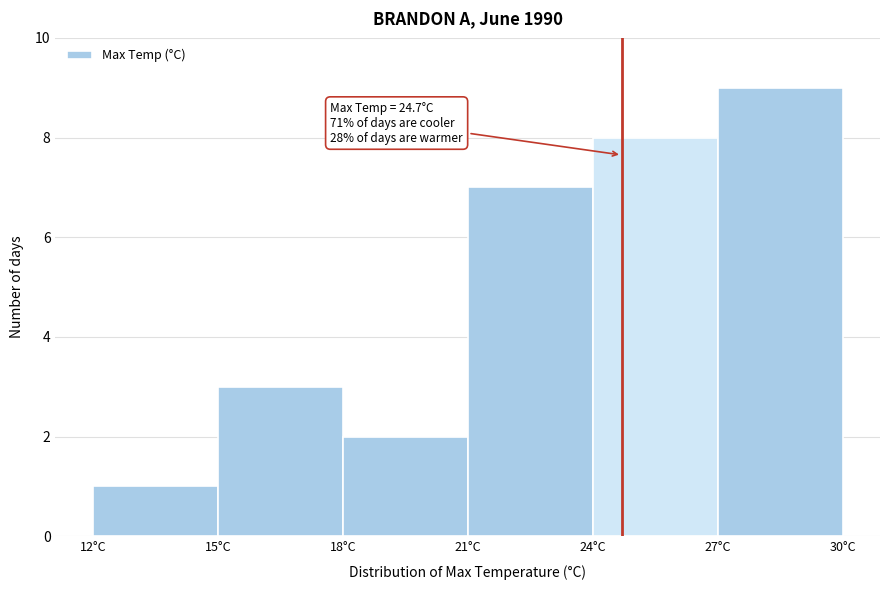

Over which range of the x-axis is the bar tallest?

27 to 30